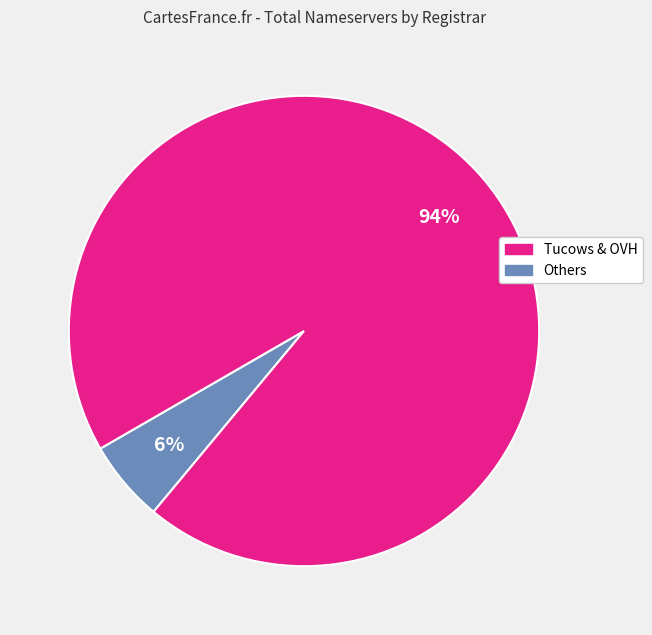

Count the number of slices in the pie.

2